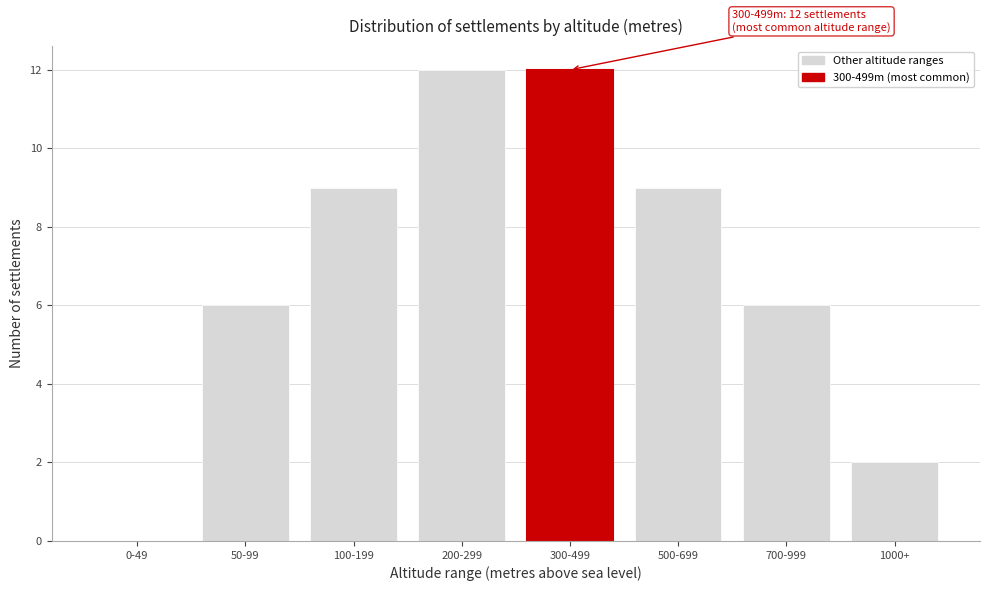

Reading right to left, list all the values displayed in this chart.

1000+=2	700-999=6	500-699=9	300-499=12	200-299=12	100-199=9	50-99=6	0-49=0